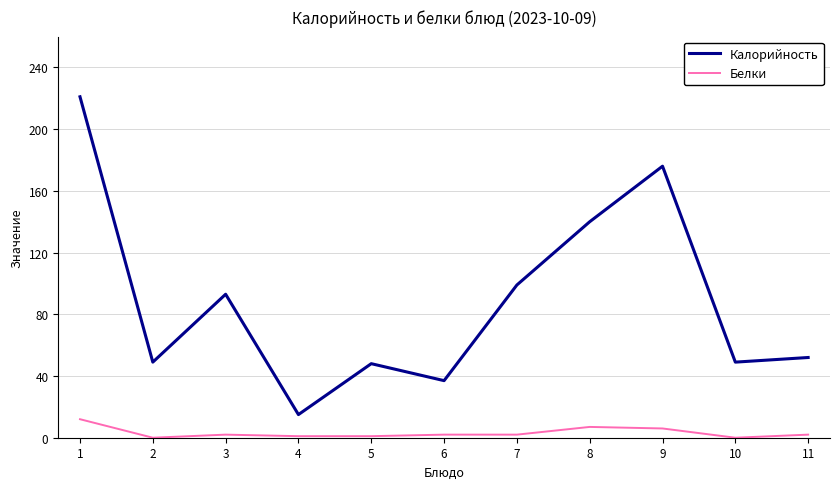

True or false: Белки and Калорийность intersect in this chart.

False